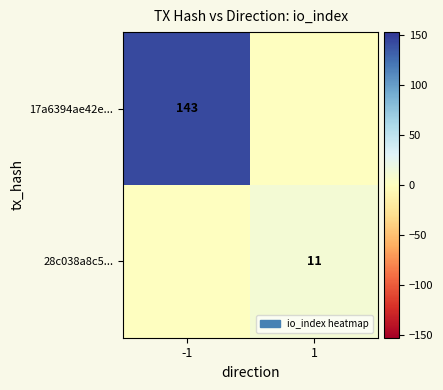

Is the value of 17a6394ae42e... at -1 greater than the value of 28c038a8c5... at 1?

Yes